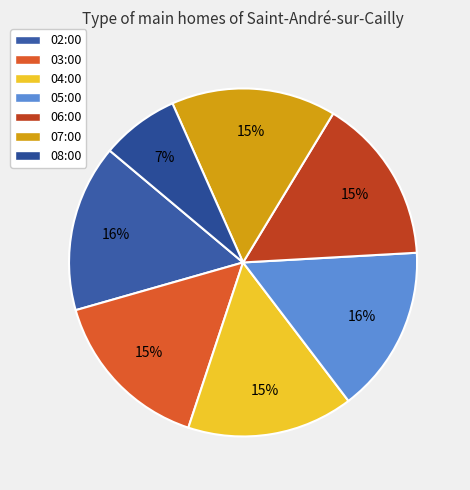

What is the smallest slice in the pie chart?

08:00